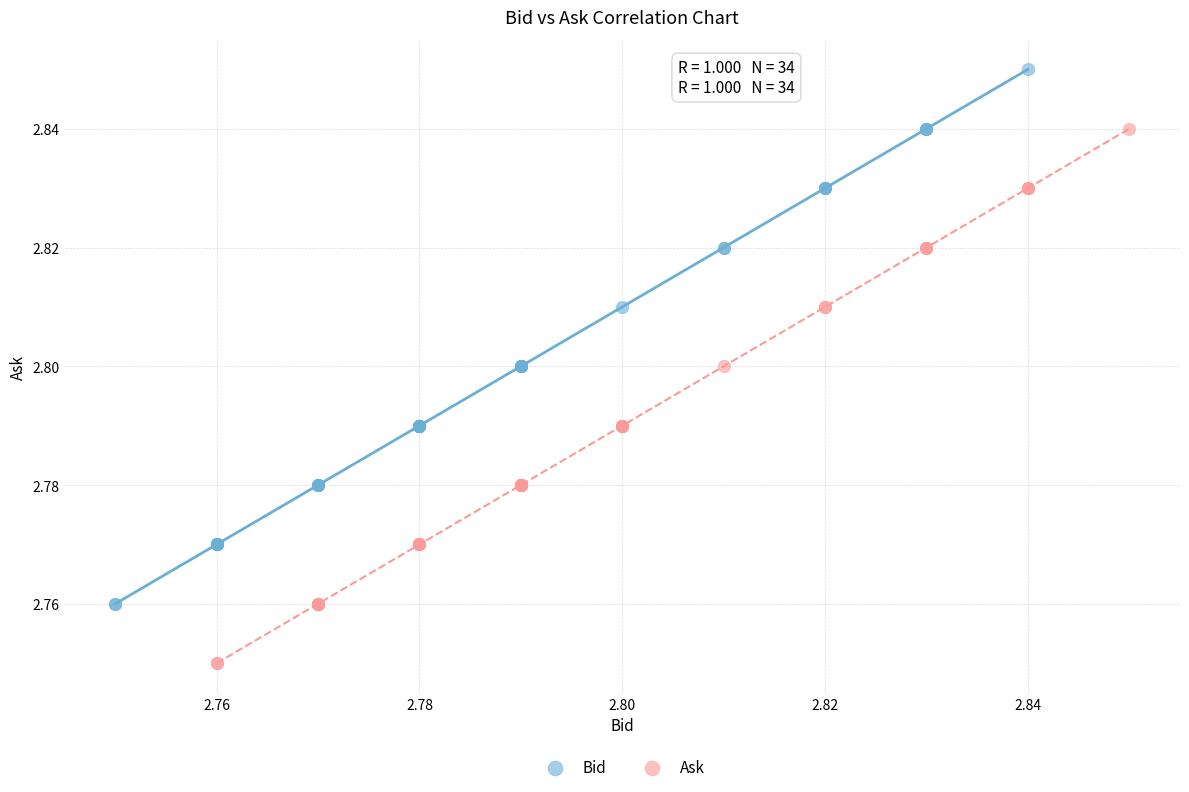

Which series reaches the minimum Y coordinate?

Ask